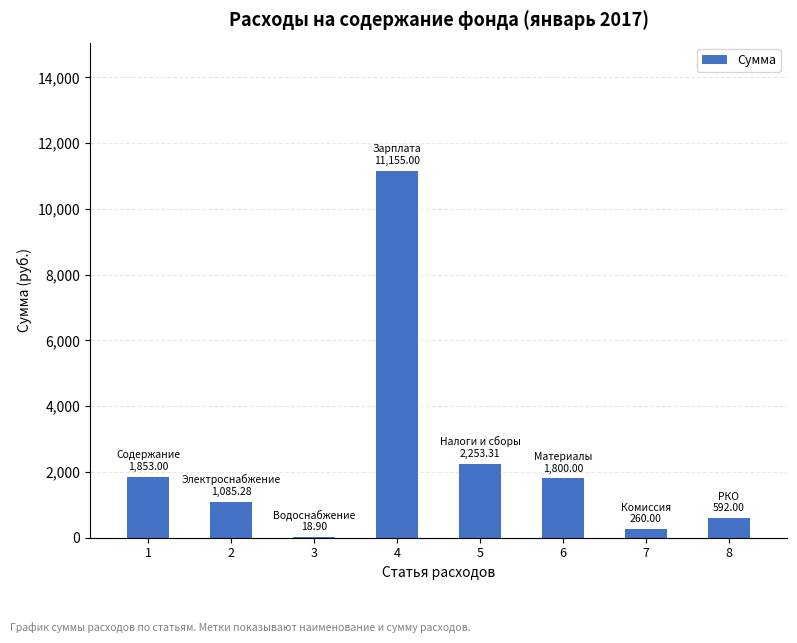

What is the sum of all values?

19017.5